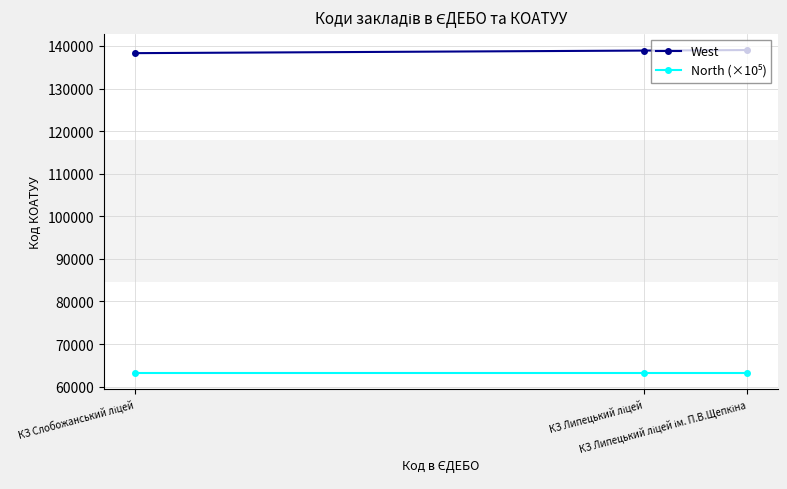

Which series has the largest total across all categories?

West